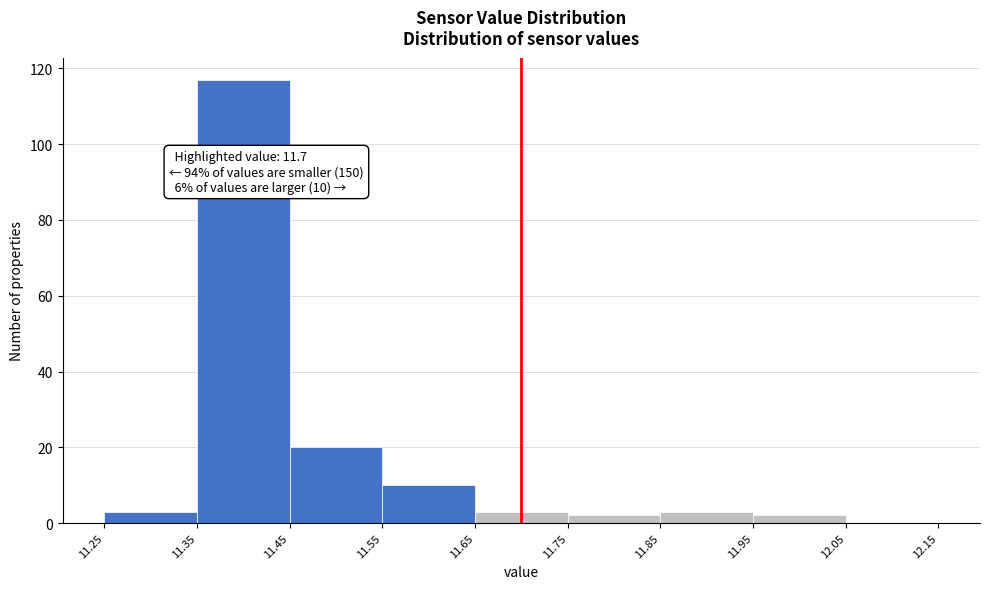

Which range on the x-axis has the tallest bar?

11.35 to 11.45